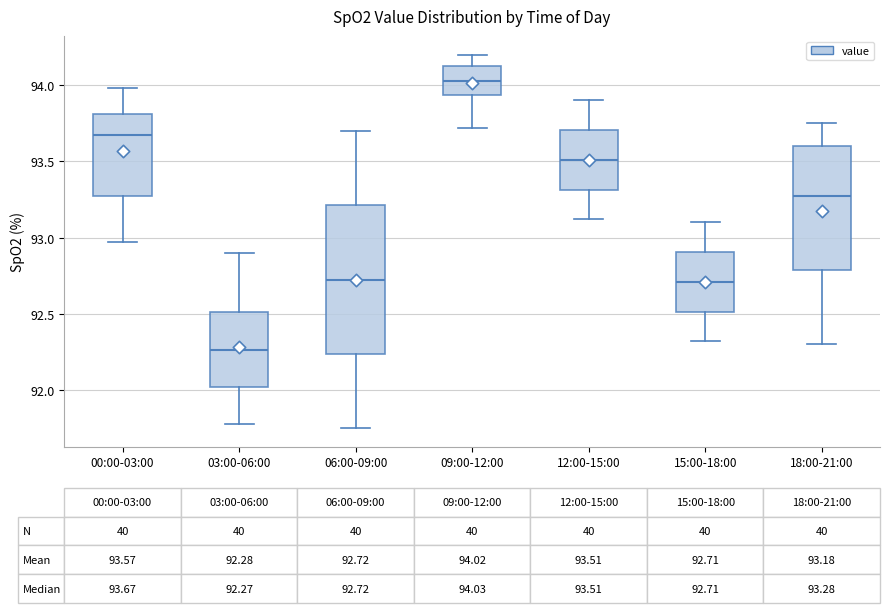

Comparing the boxes themselves (not the whiskers), which one is the tallest?

06:00-09:00